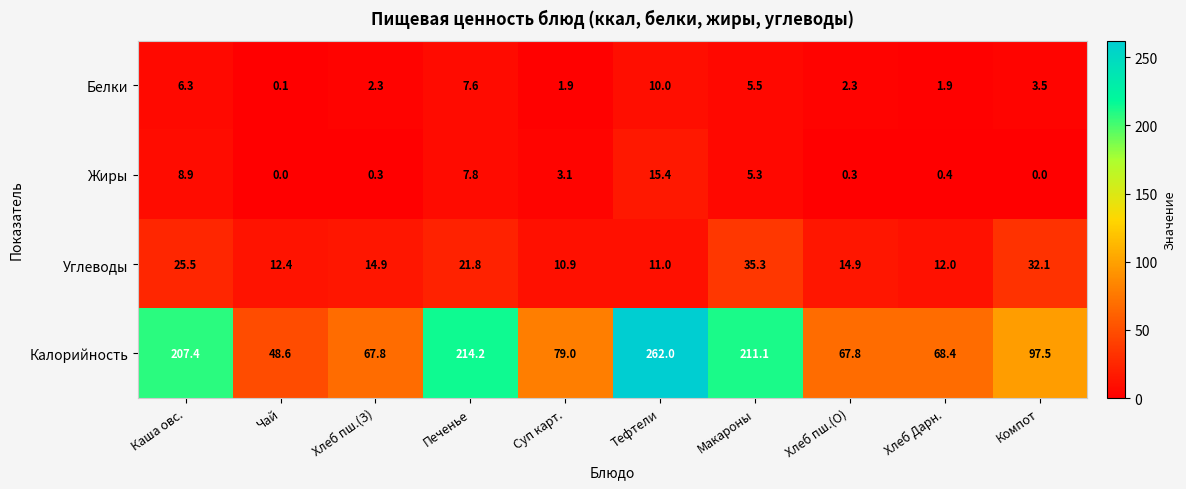

What is the difference between the maximum and minimum values in the Углеводы series?

24.4